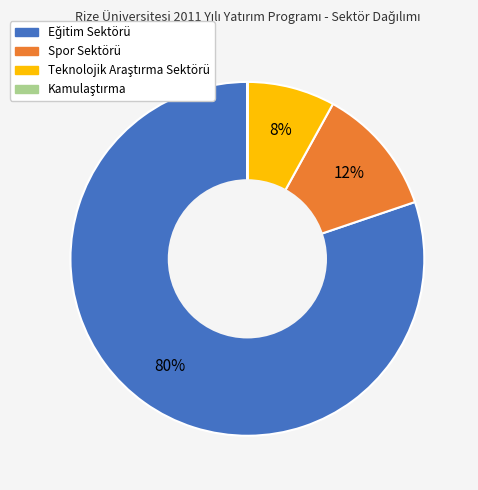

Is there a majority slice in this chart?

Yes